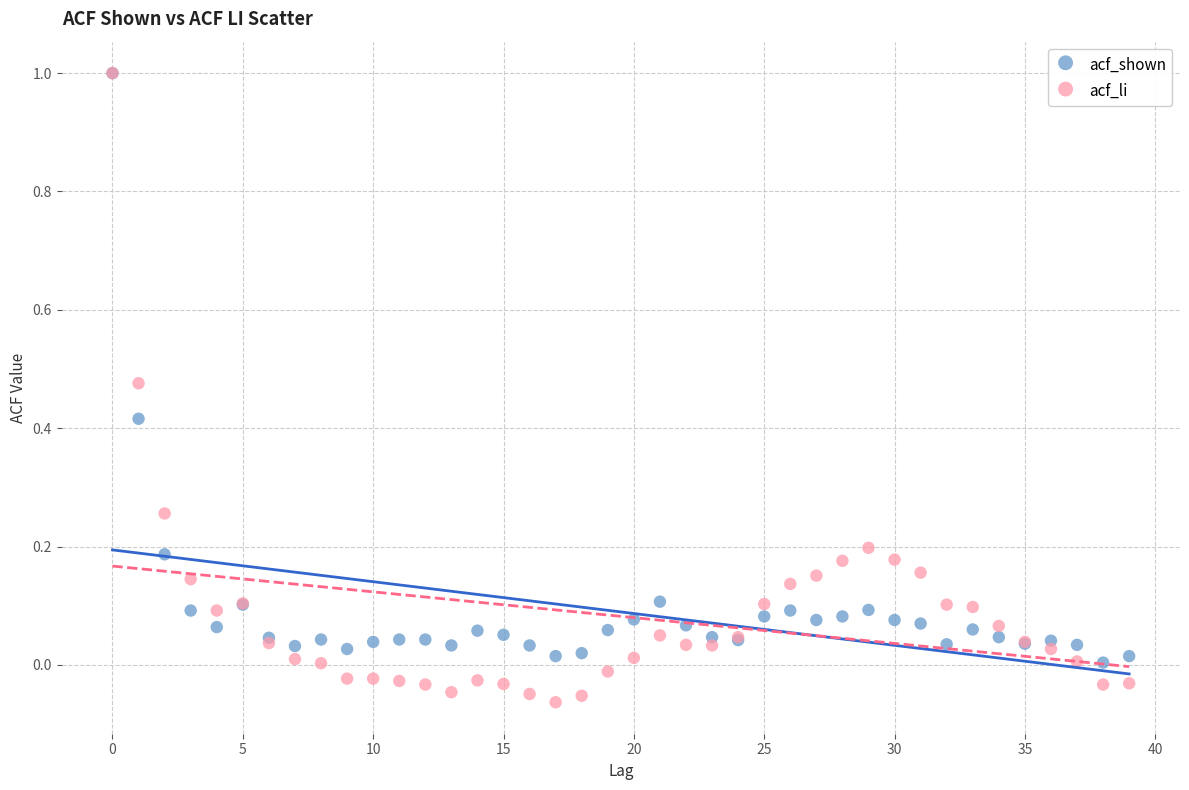

What are all the series names shown in the legend?

acf_shown, acf_li